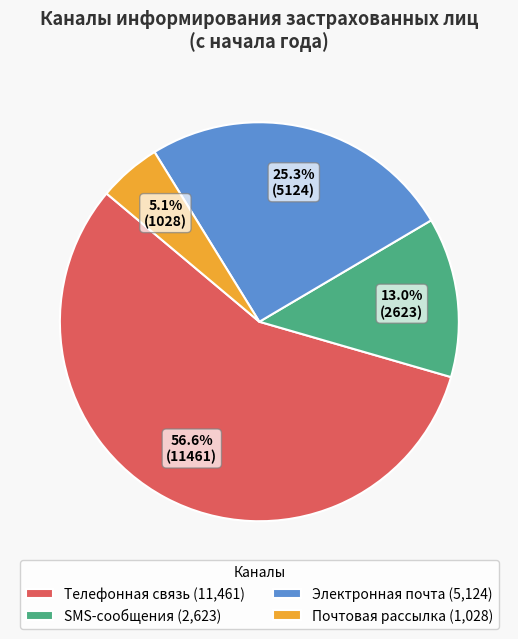

To the nearest percent, what is the difference between the Телефонная связь and SMS-сообщения slice percentages?

44%